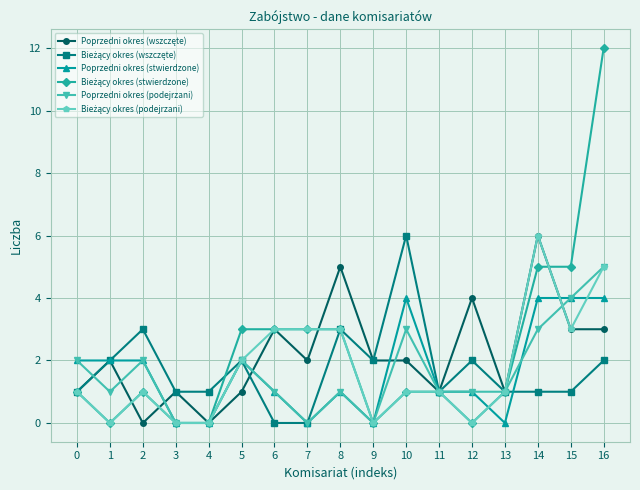

At which category is the sum across all series the highest?

16